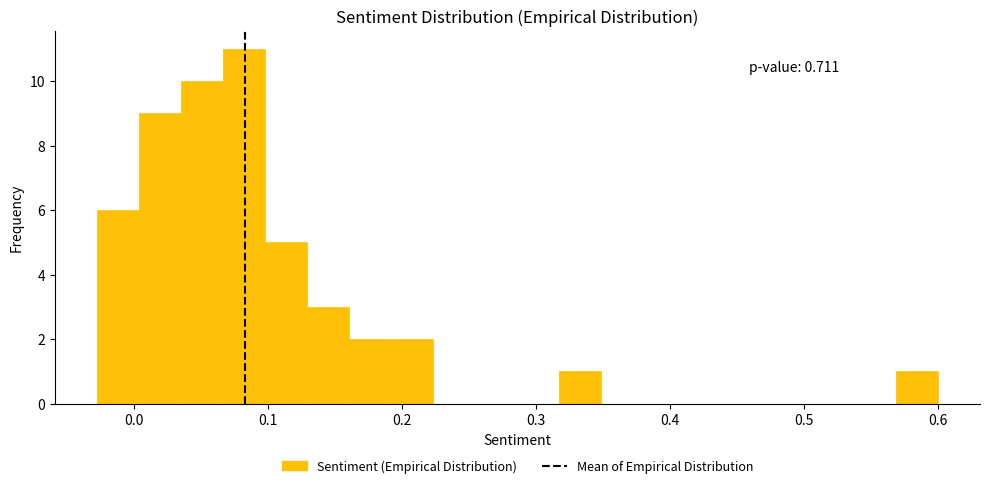

Read against the x-axis, roughly where is the centre of the tallest bar?

0.08